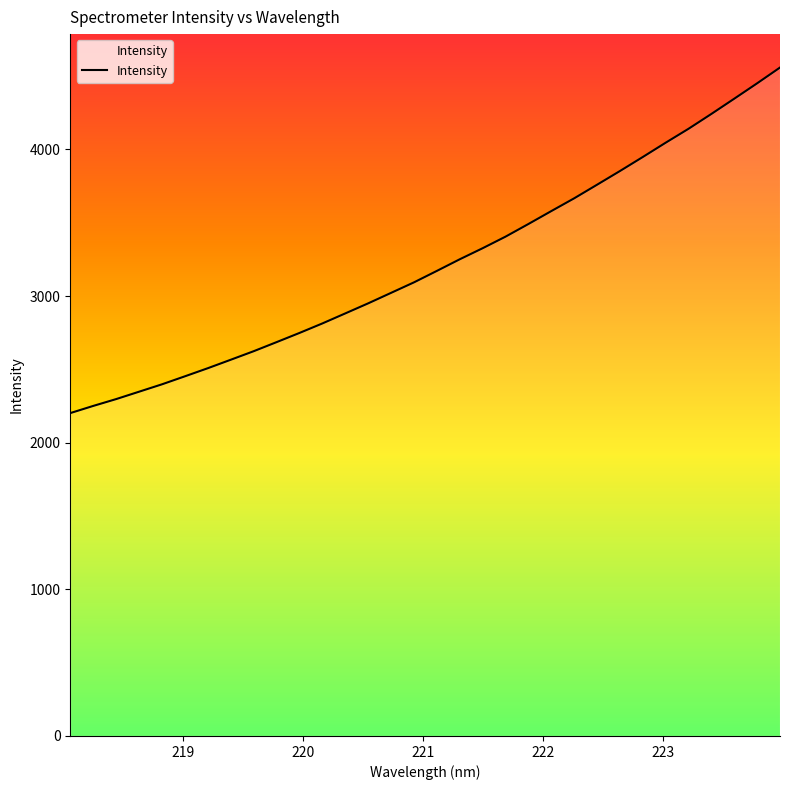

What is the difference between the maximum and minimum values?

2356.8